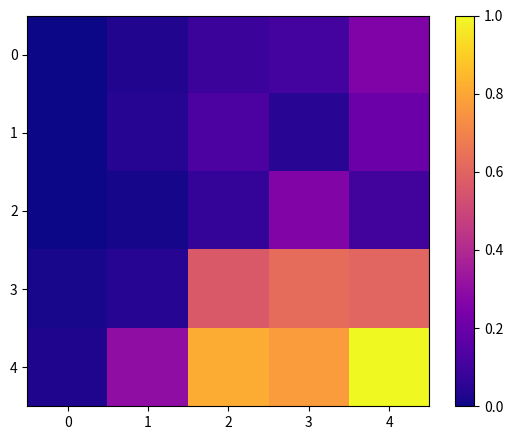

Reading right to left, what are all the values shown in this chart?

0: 4=0.3	3=0.1	2=0.1	1=0.0	0=0.0
1: 4=0.2	3=0.0	2=0.1	1=0.0	0=0.0
2: 4=0.1	3=0.3	2=0.1	1=0.0	0=0.0
3: 4=0.6	3=0.6	2=0.6	1=0.0	0=0.0
4: 4=1.0	3=0.8	2=0.8	1=0.3	0=0.0